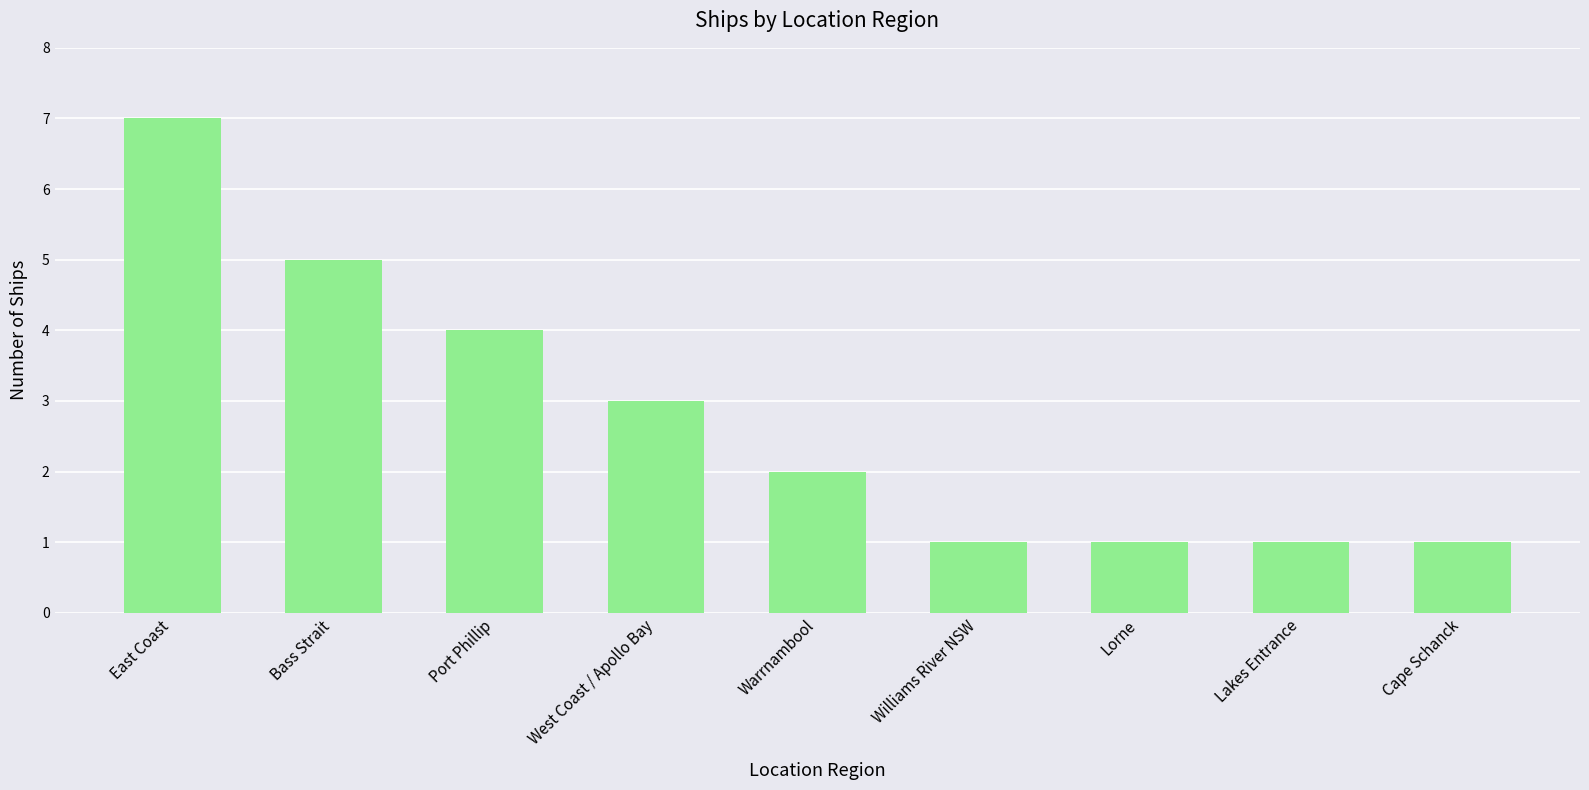

At which category does the chart reach its peak across all series?

East Coast